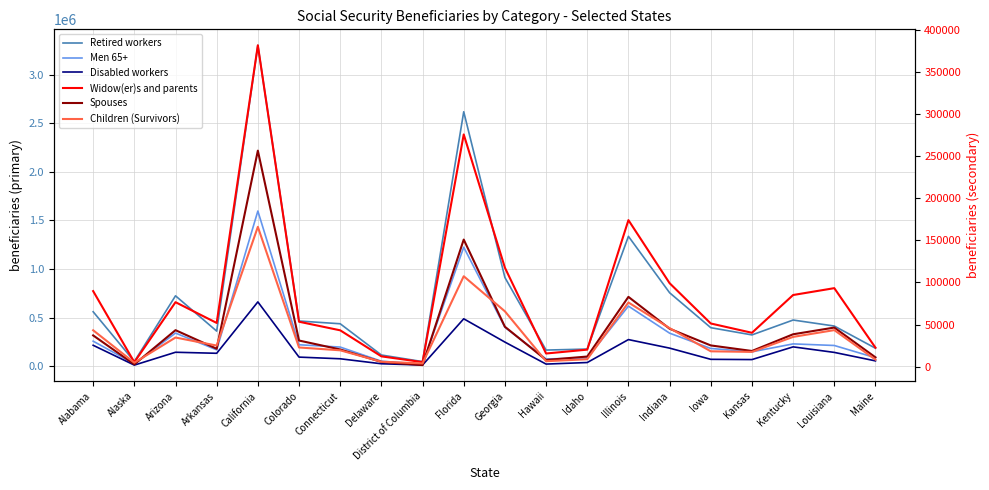

Which category has the highest value across all series?

California